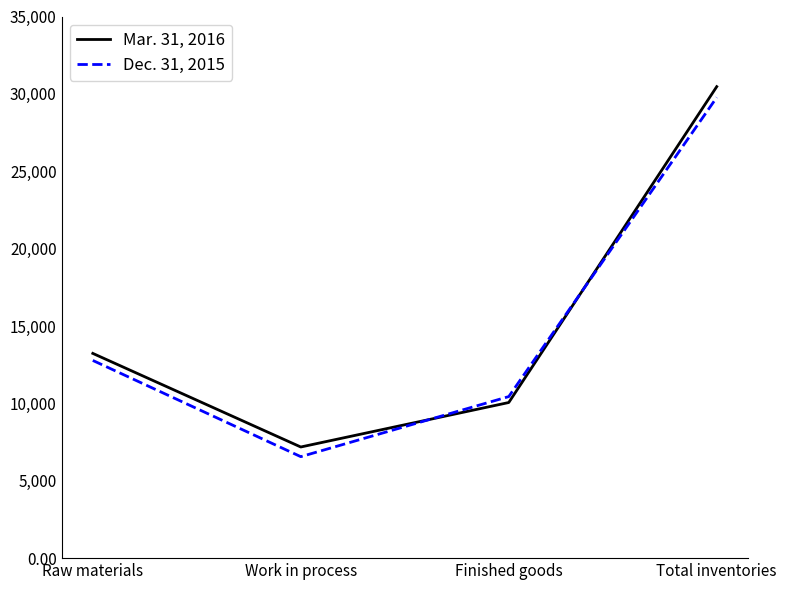

How many intersections are there between Mar. 31, 2016 and Dec. 31, 2015?

2